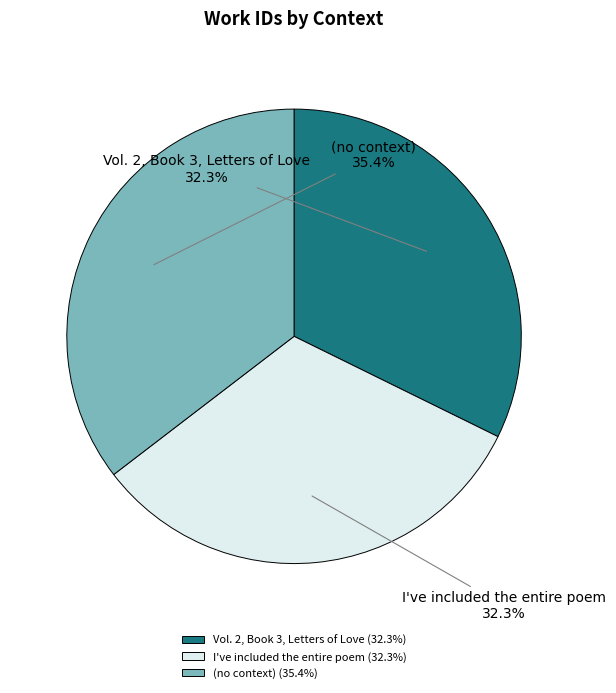

Is it true that Vol. 2, Book 3, Letters of Love is 32% of the pie?

True